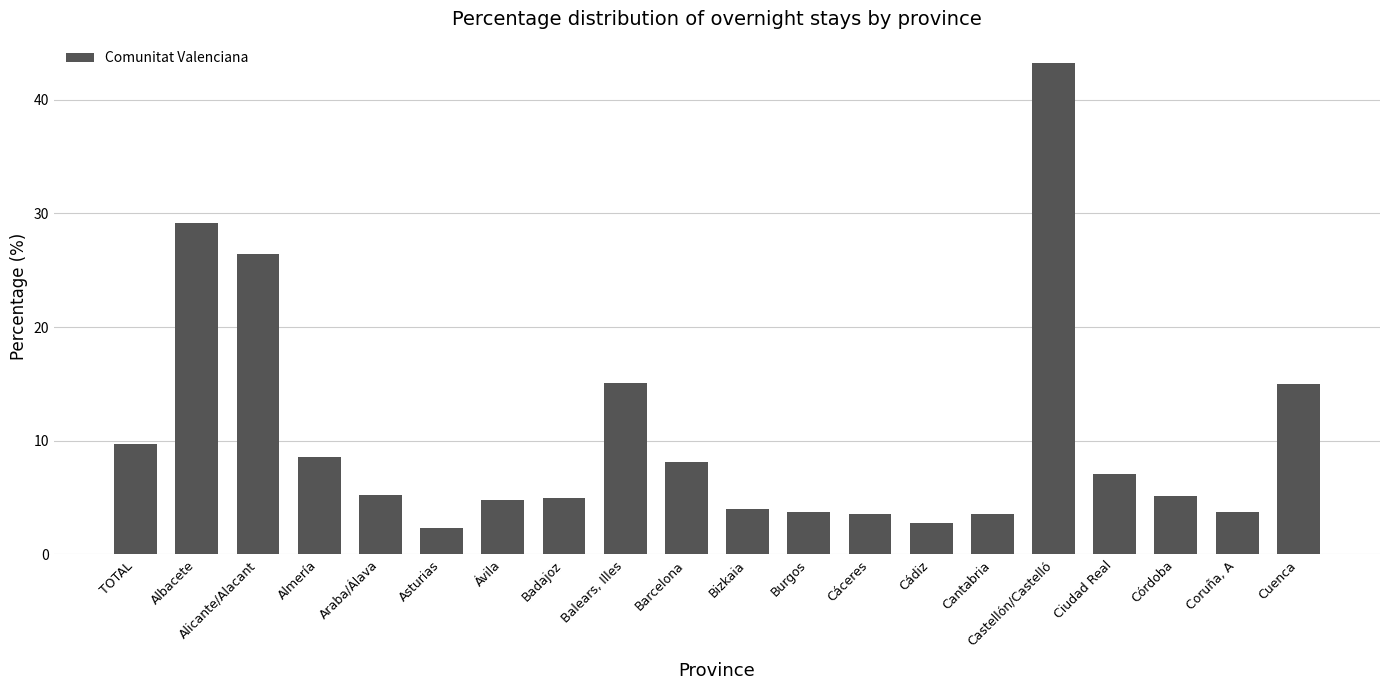

What is the minimum value shown in the chart?

2.3